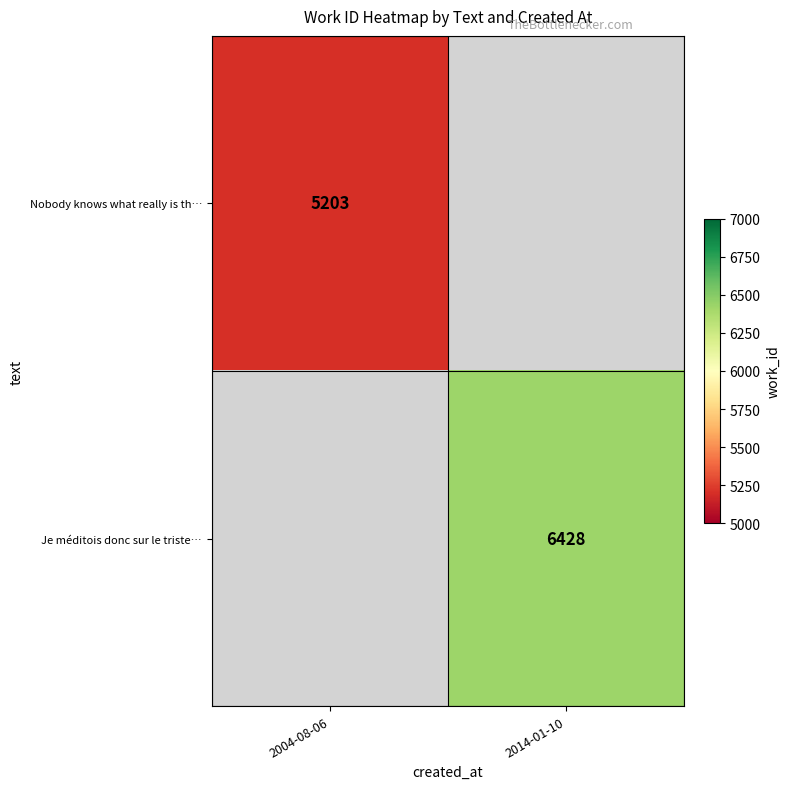

Count the number of data series in this chart.

2